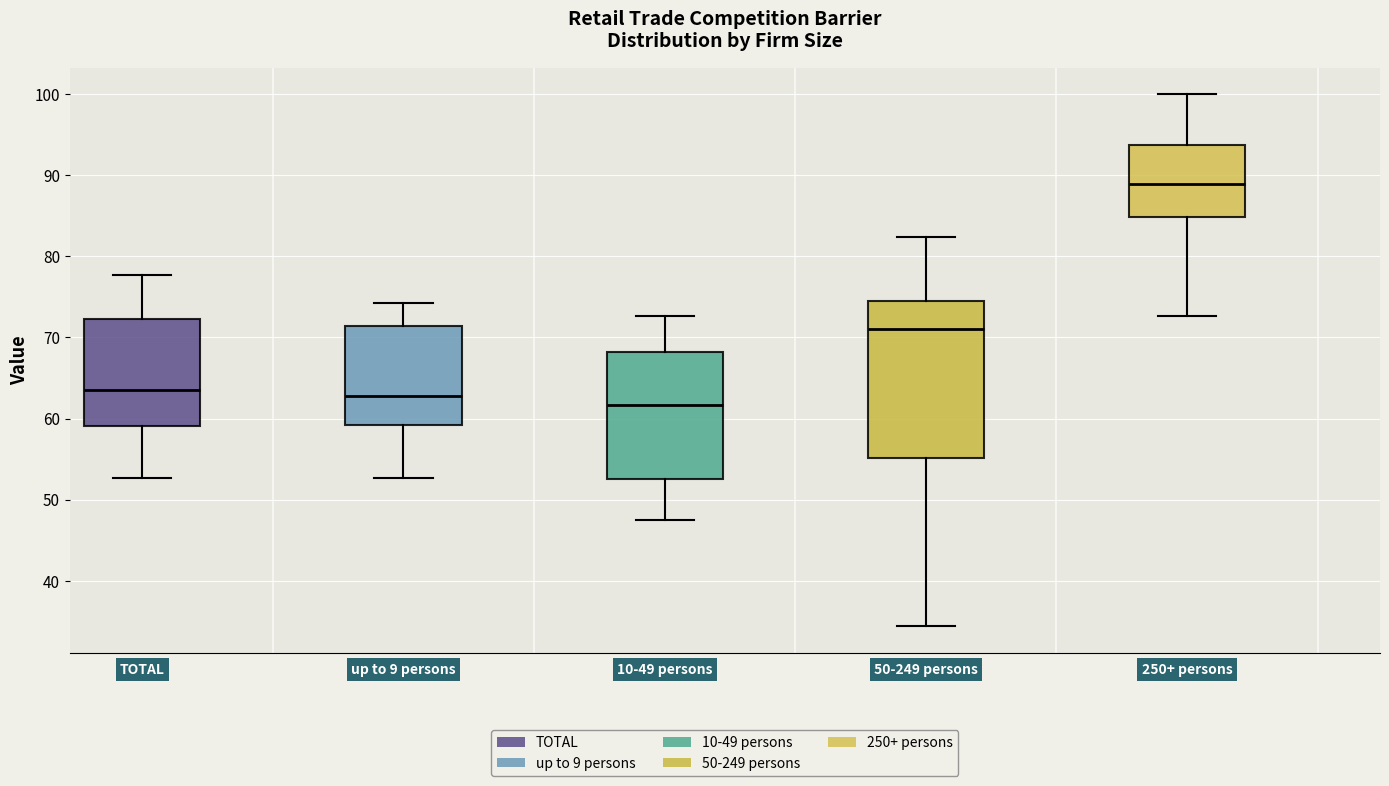

Comparing the boxes themselves (not the whiskers), which one is the tallest?

50-249 persons